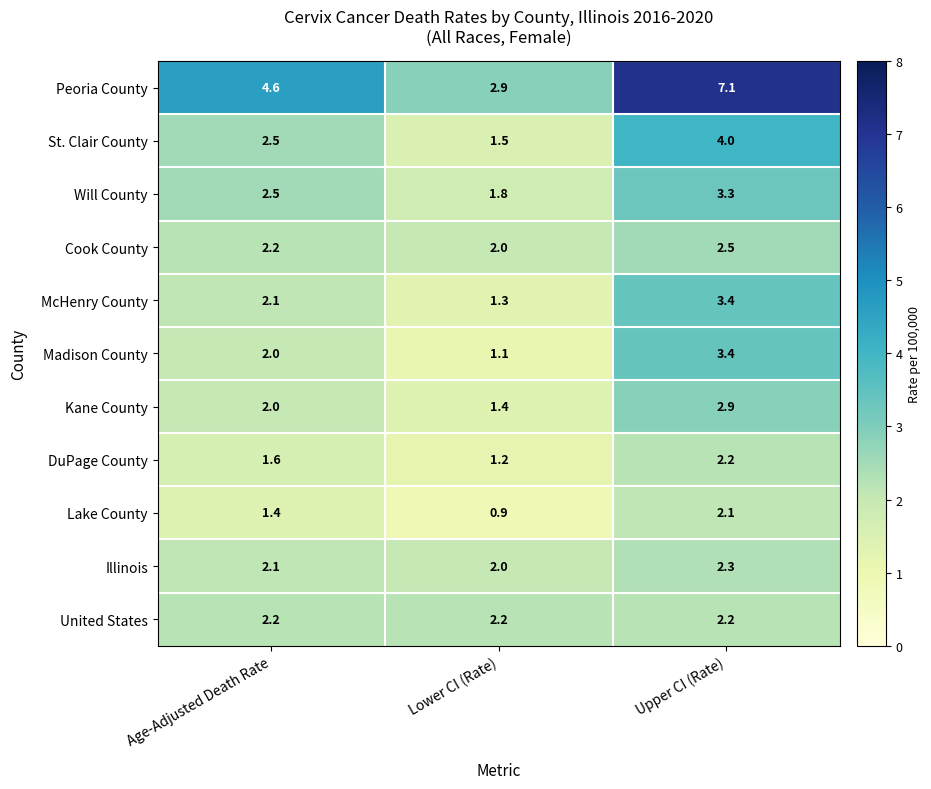

How many St. Clair County values are between 1 and 4?

3